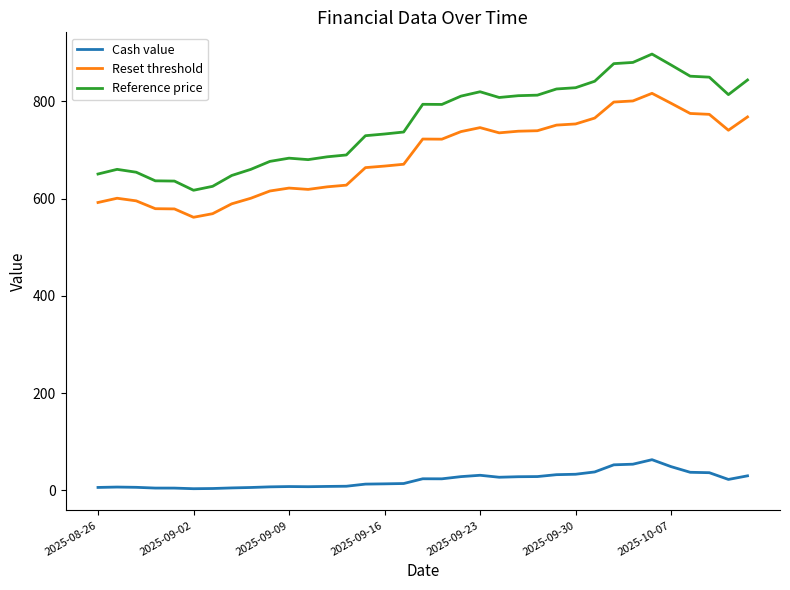

Which series has the largest total across all categories?

Reference price